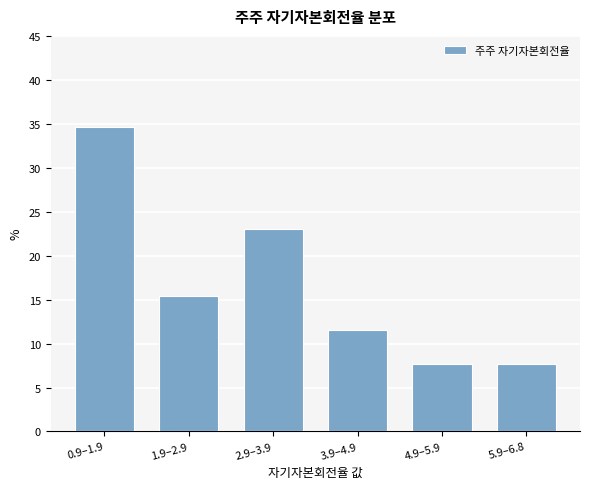

Reading left to right, extract all data points from this chart.

0.9–1.9=34.6	1.9–2.9=15.4	2.9–3.9=23.1	3.9–4.9=11.5	4.9–5.9=7.7	5.9–6.8=7.7